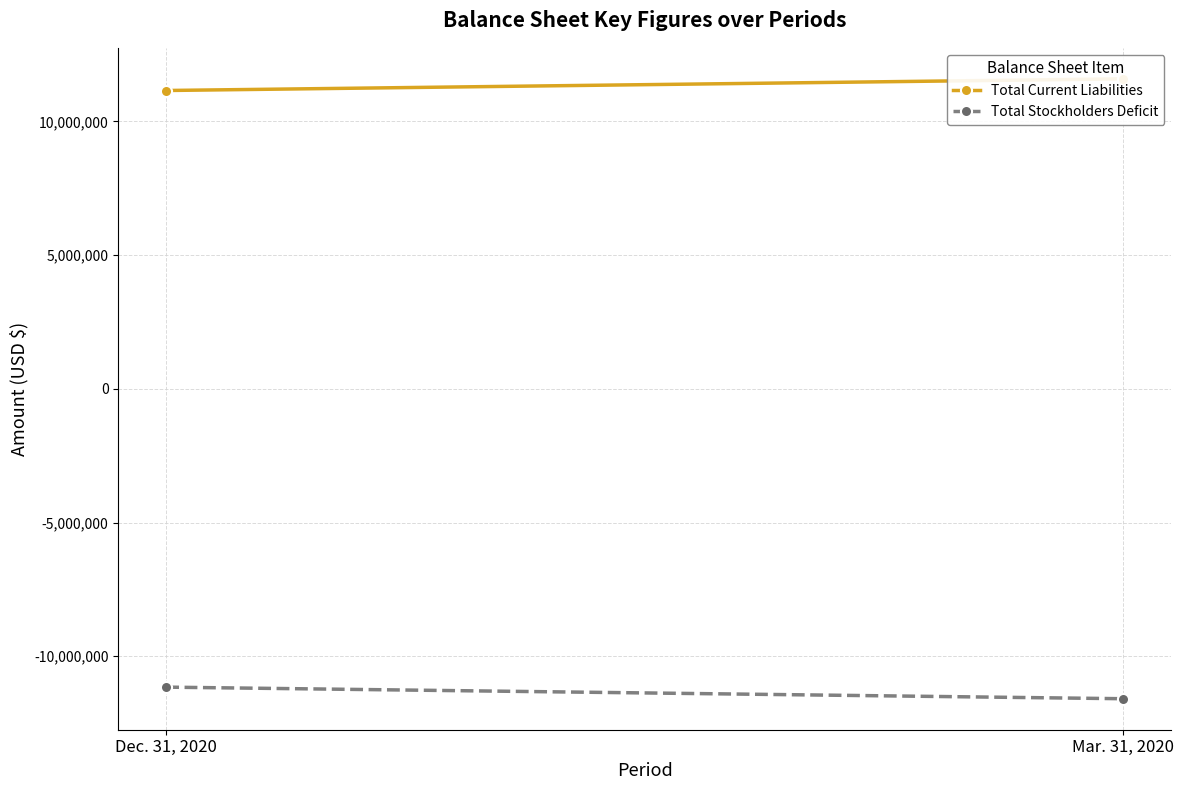

At which label does Total Stockholders Deficit reach its minimum?

Mar. 31, 2020